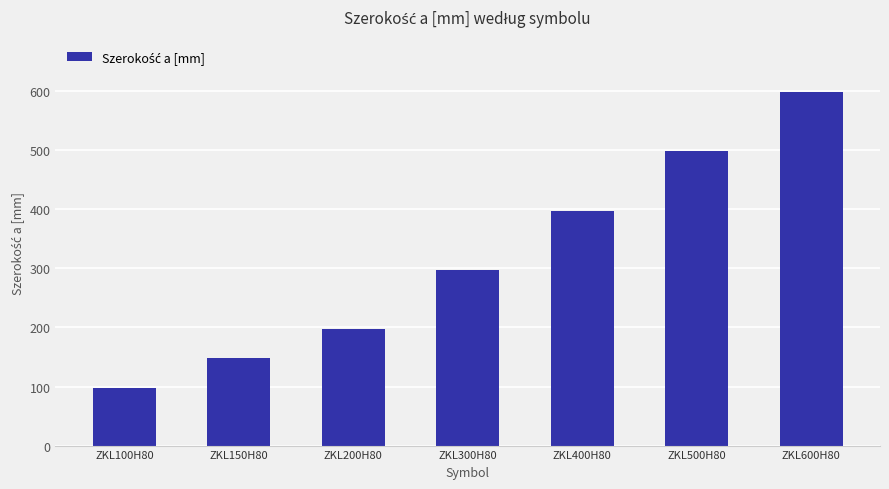

Reading left to right, transcribe all the data shown in this chart.

98	148	198	298	398	498	598